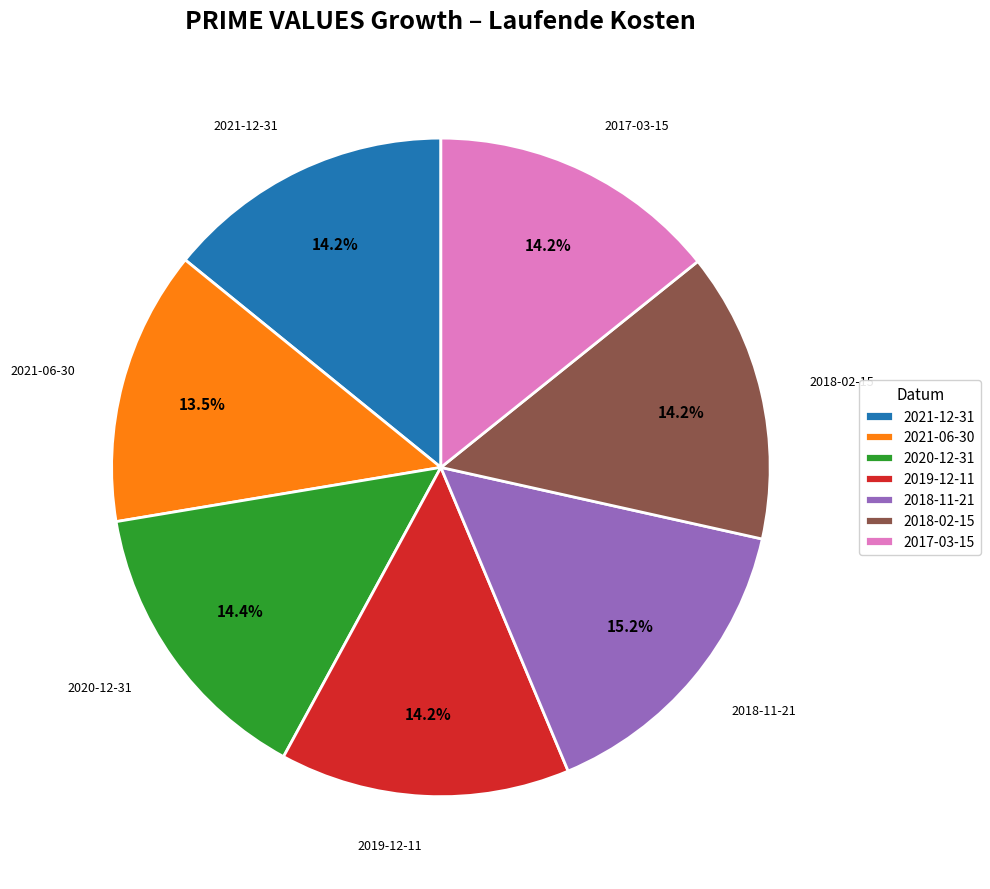

Does 2021-06-30 account for over 50% of the chart?

No